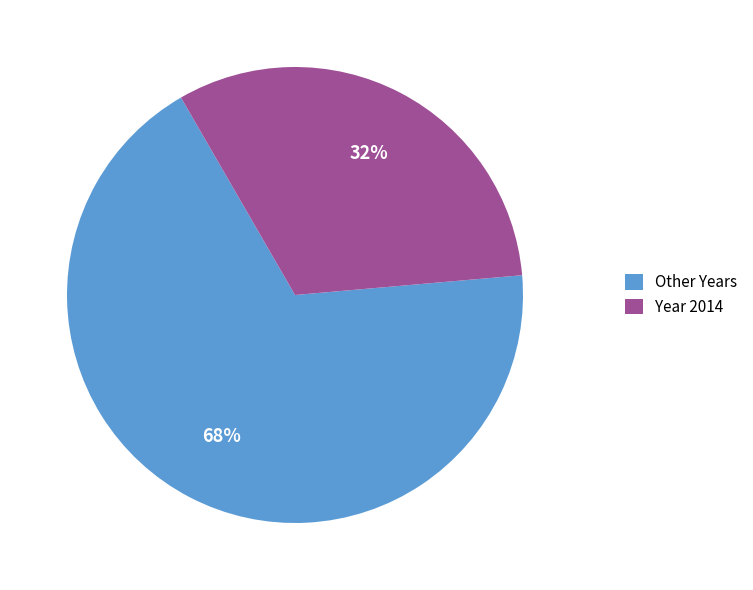

What is the ratio of the value at Other Years to the value at Year 2014?

2.1